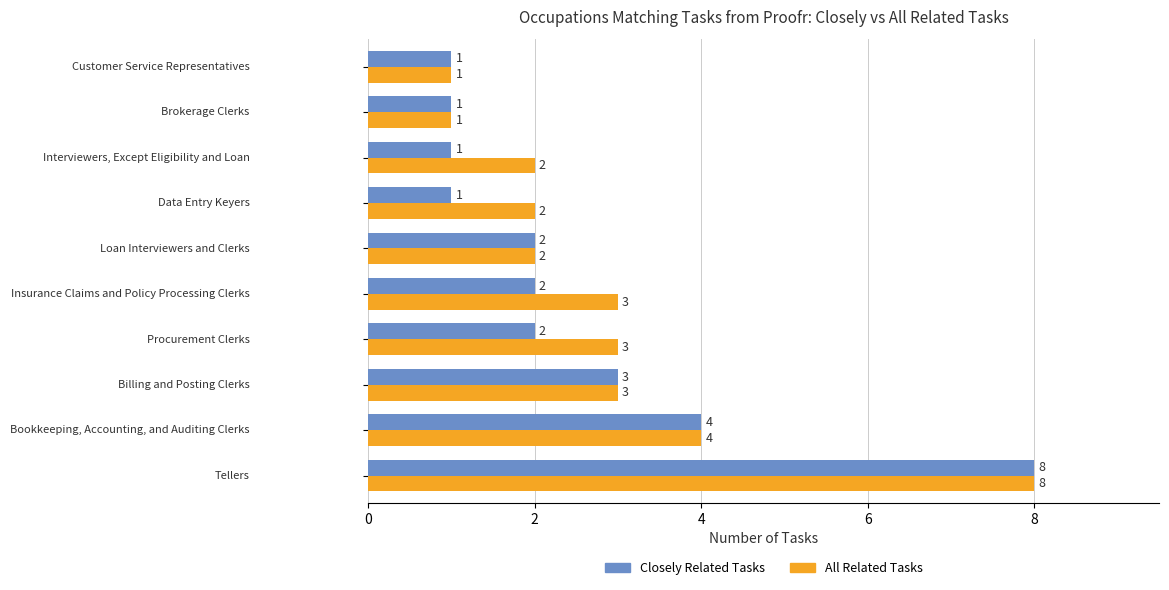

What is the highest value of the Closely Related Tasks series?

8